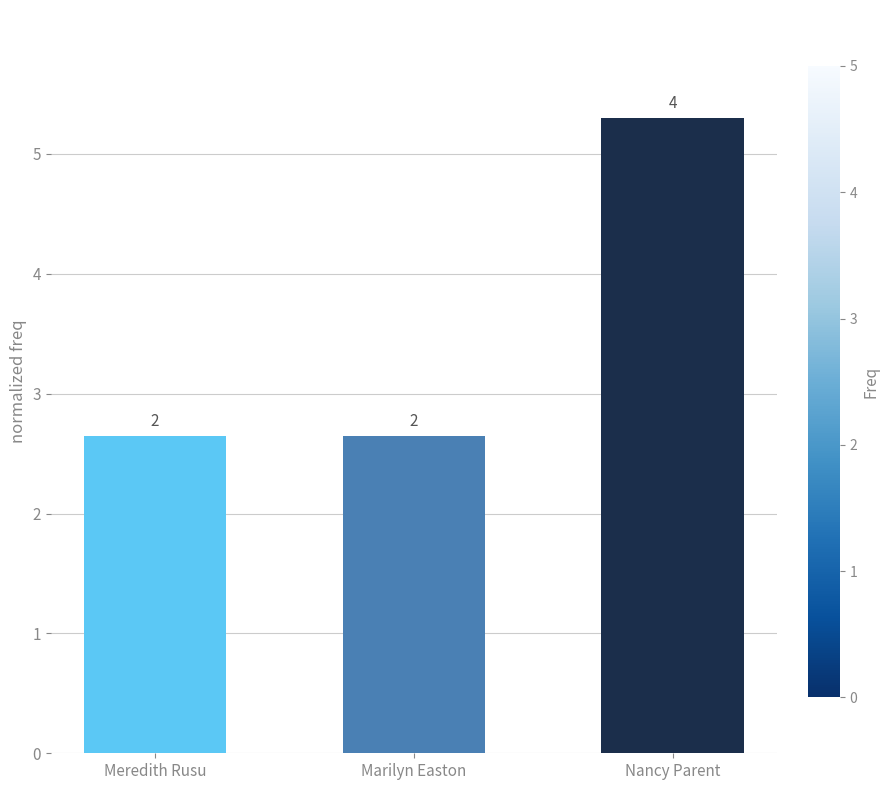

Does the chart contain any negative values?

No